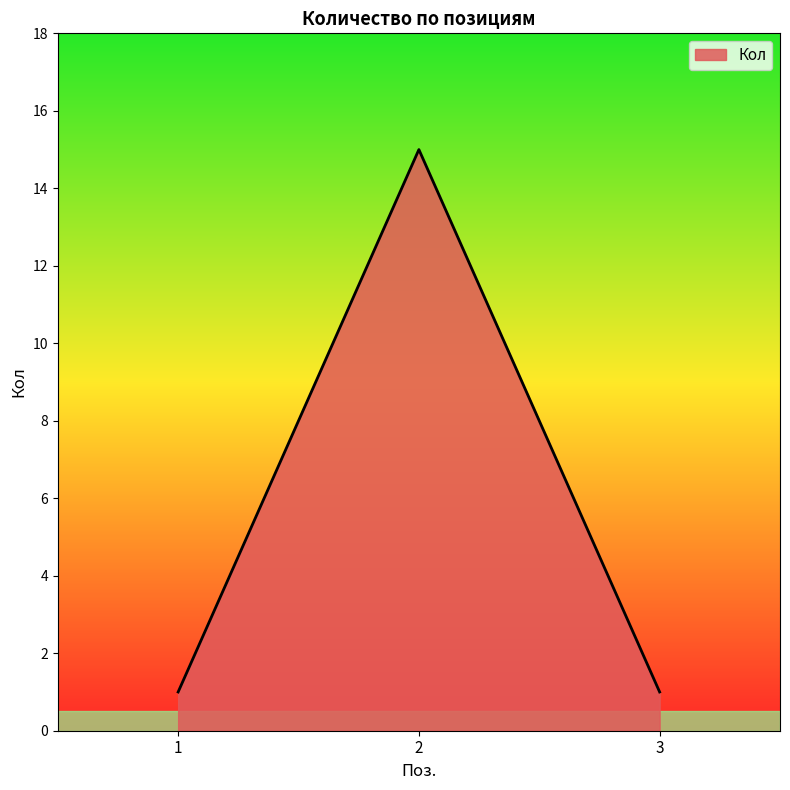

What is the maximum value shown in the chart?

15